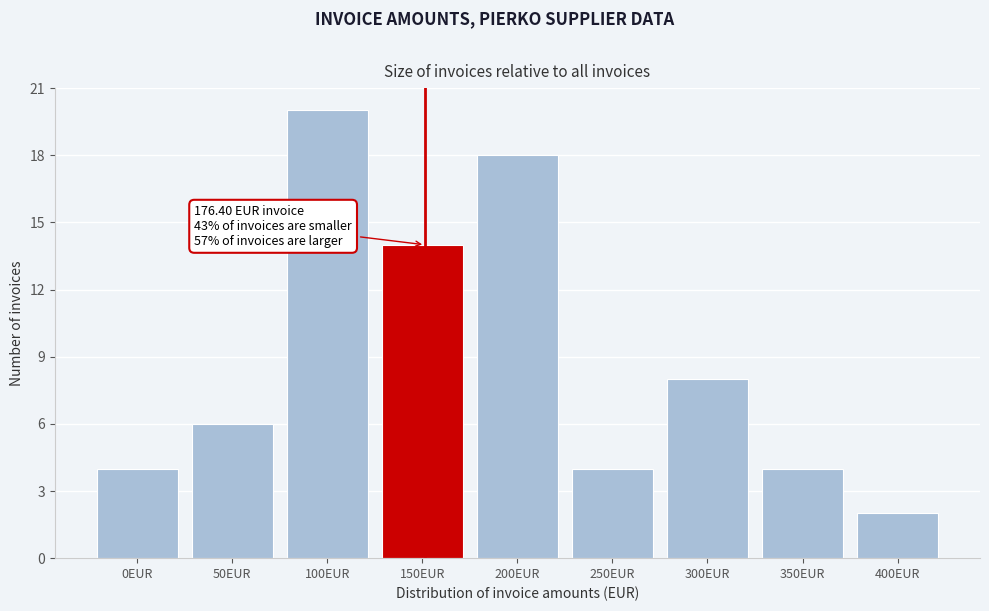

Reading left to right, list all the values displayed in this chart.

4	6	20	14	18	4	8	4	2